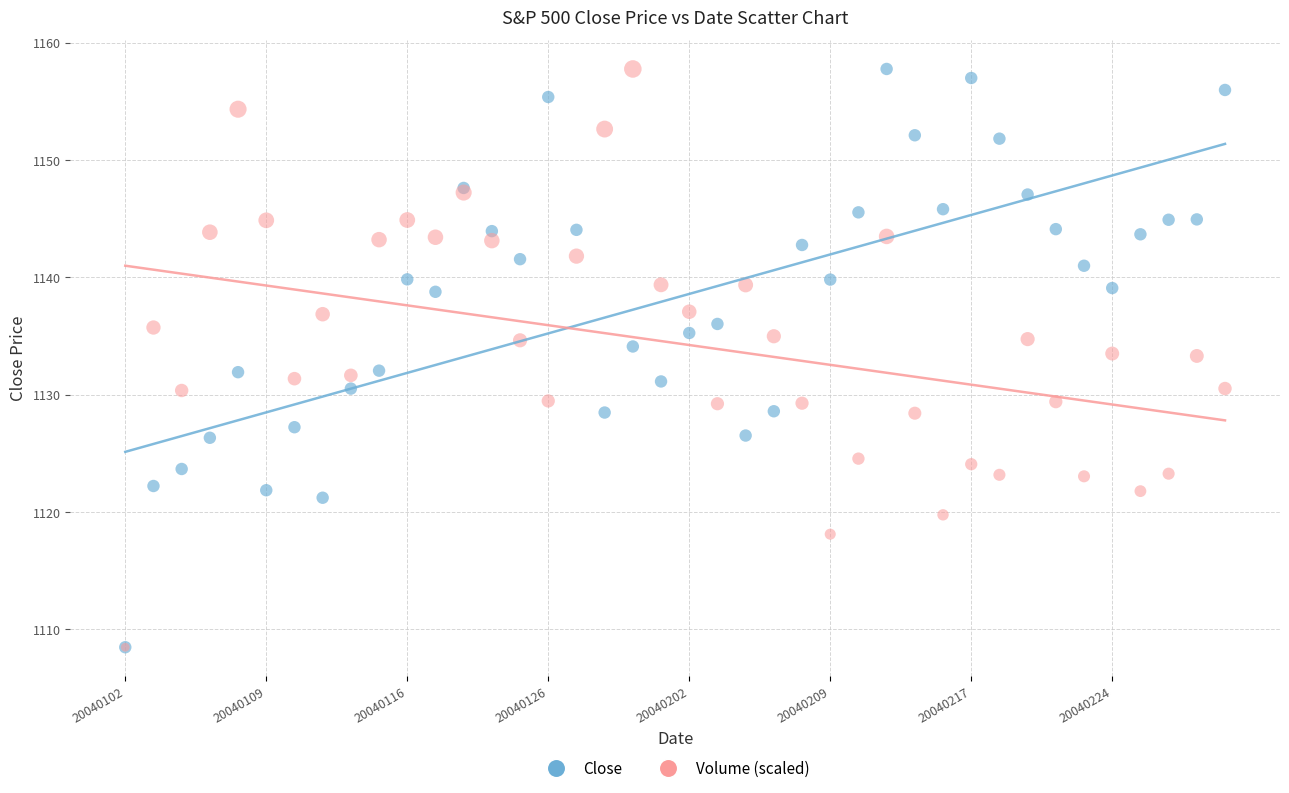

What are all the series names shown in the legend?

Close, Volume (scaled)